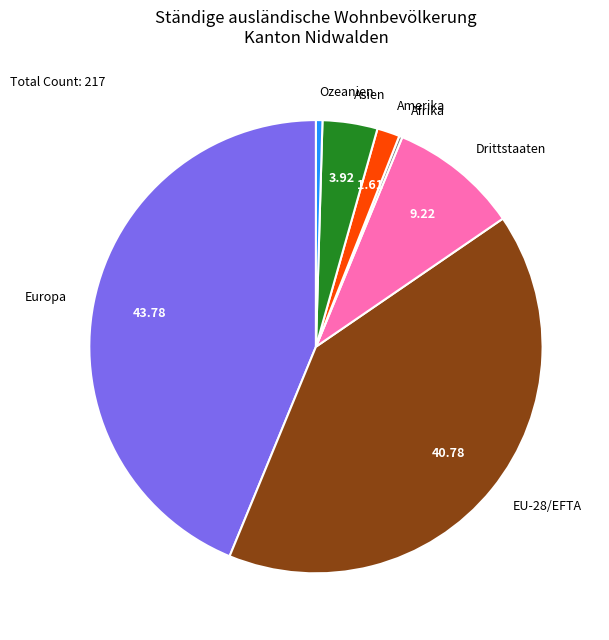

Which category has the biggest portion of the pie?

Europa